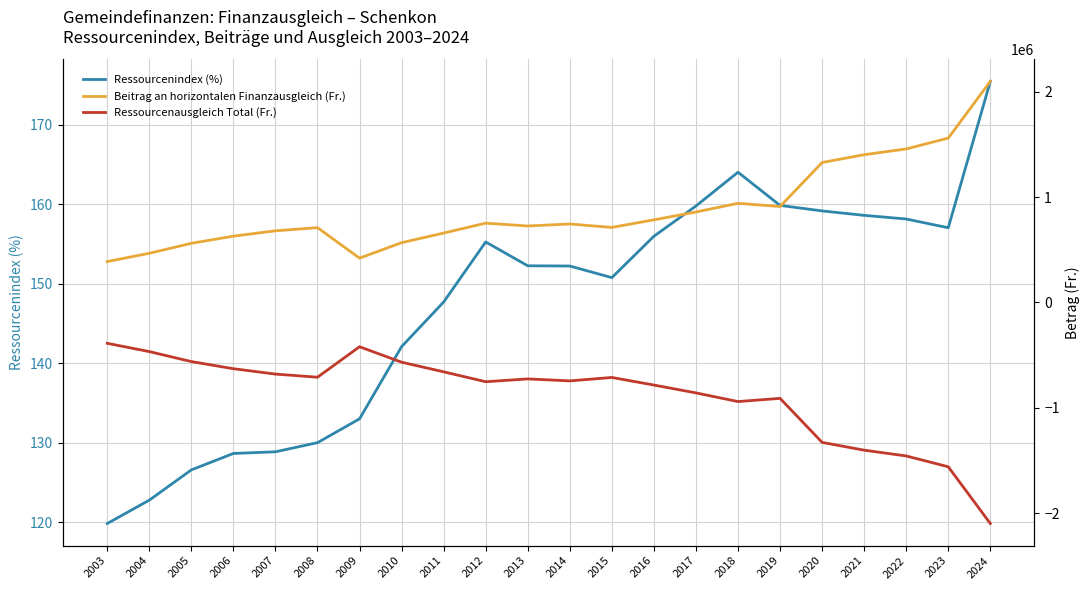

At which category does the chart reach its peak across all series?

2024